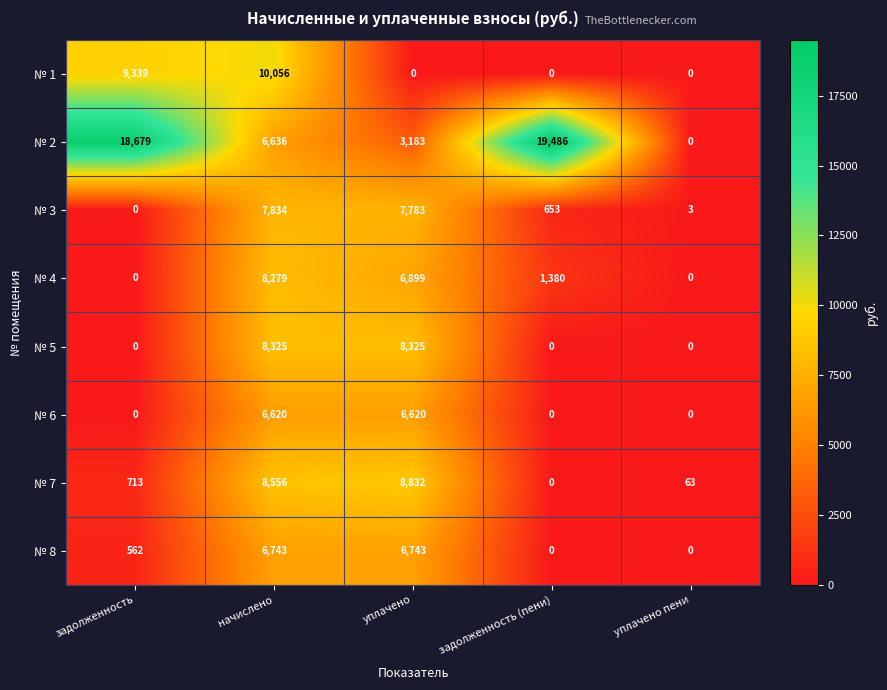

Between уплачено and уплачено пени, which series saw the biggest shift?

№ 7